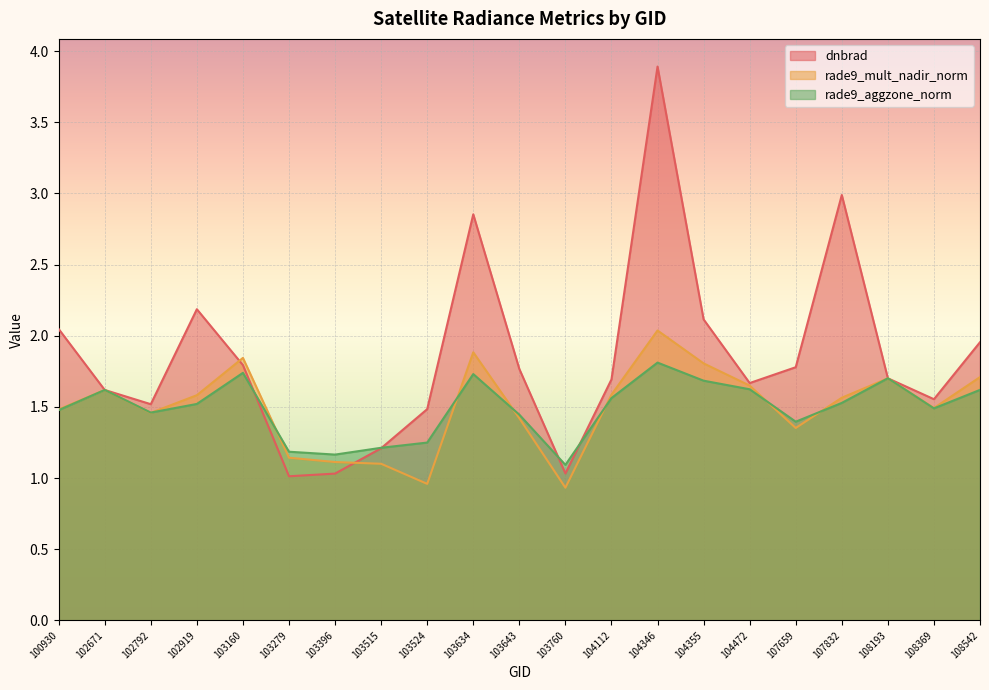

What is the approximate value of rade9_mult_nadir_norm at 108369?

1.5